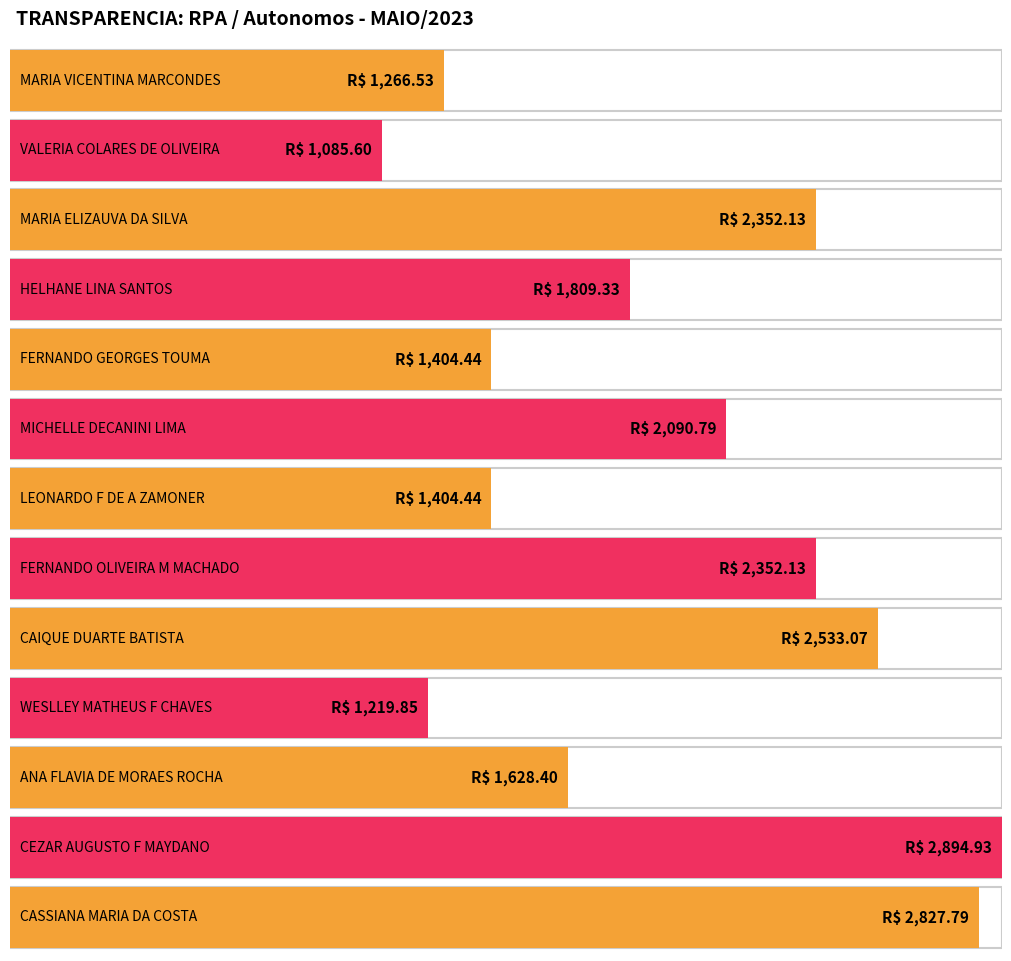

What is the change in value from CAIQUE DUARTE BATISTA to ANA FLAVIA DE MORAES ROCHA?

-904.7